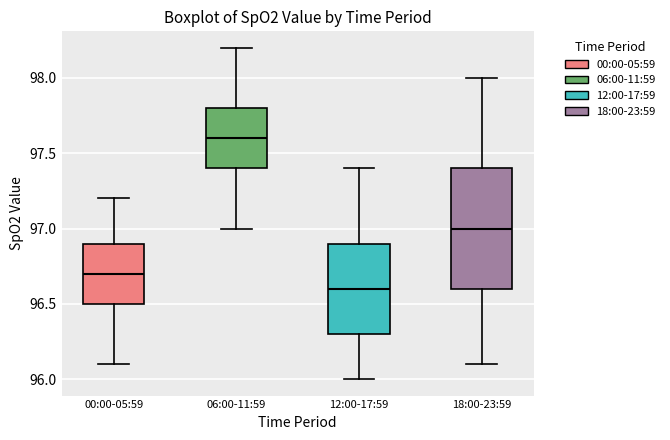

Which box's median line is the highest?

06:00-11:59